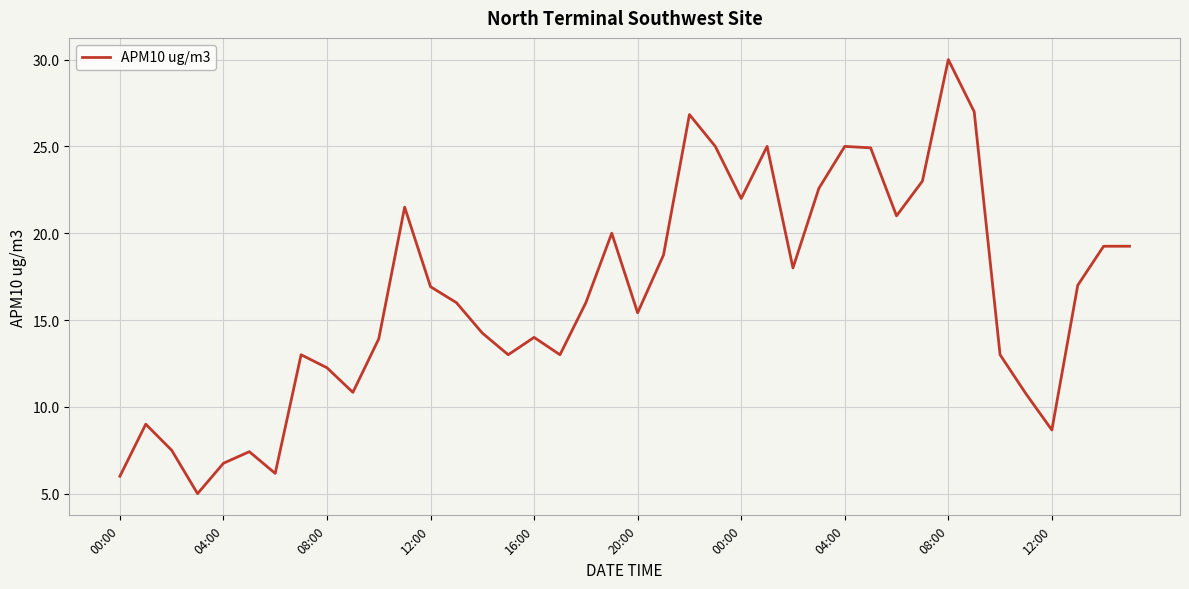

What is the greatest value displayed?

30.0